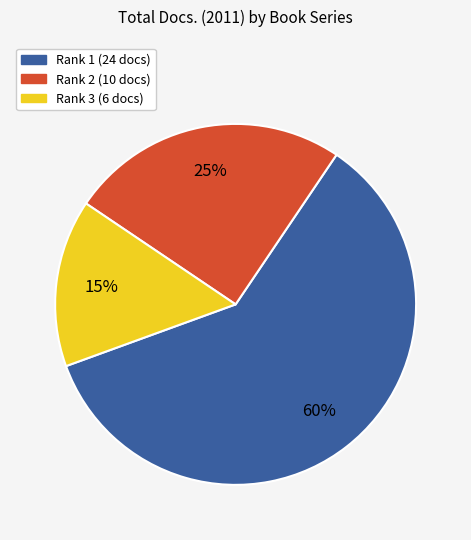

To the nearest percent, what is the difference between the largest and smallest slice percentages?

45%